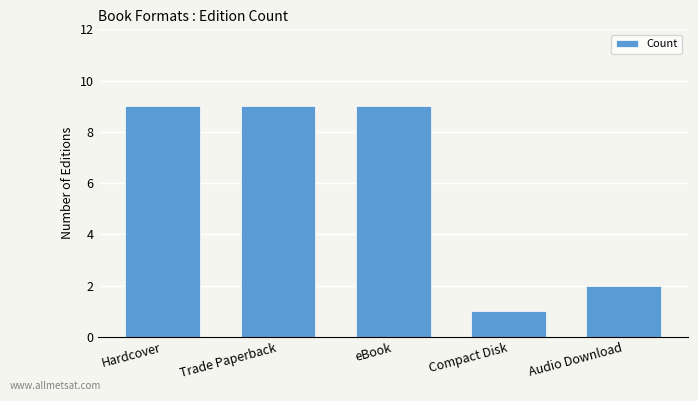

At which label is the value closest to 5?

Audio Download